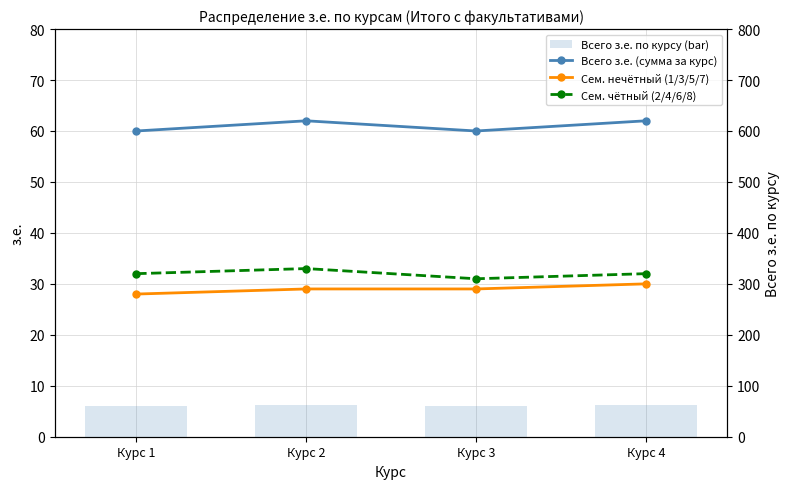

Does the chart contain stacked bars?

No